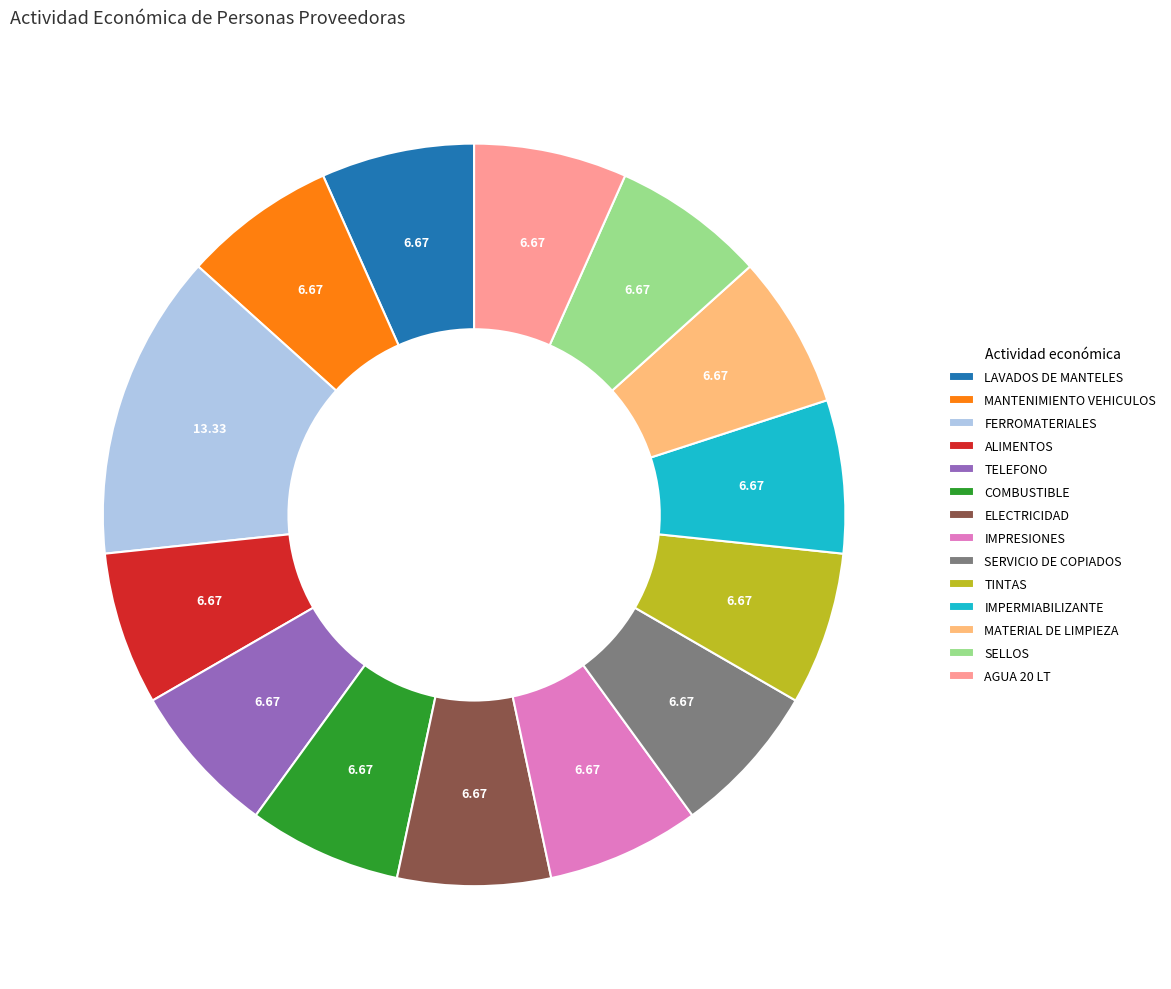

Combined, do SERVICIO DE COPIADOS and IMPERMIABILIZANTE account for over 50%?

No